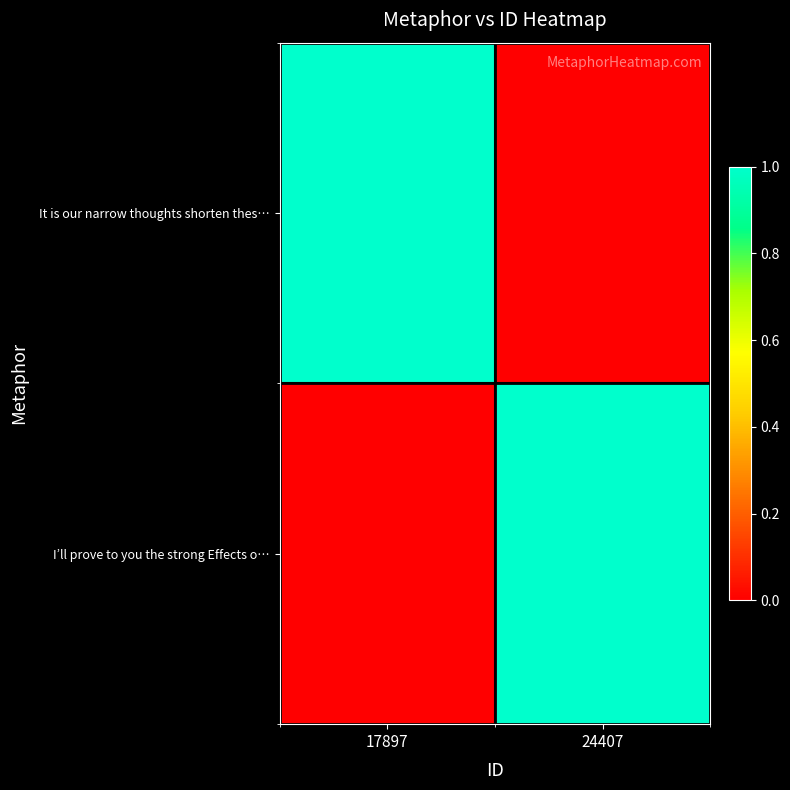

List the series in order of their peak value, lowest first.

It is our narrow thoughts shorten thes…, I’ll prove to you the strong Effects o…